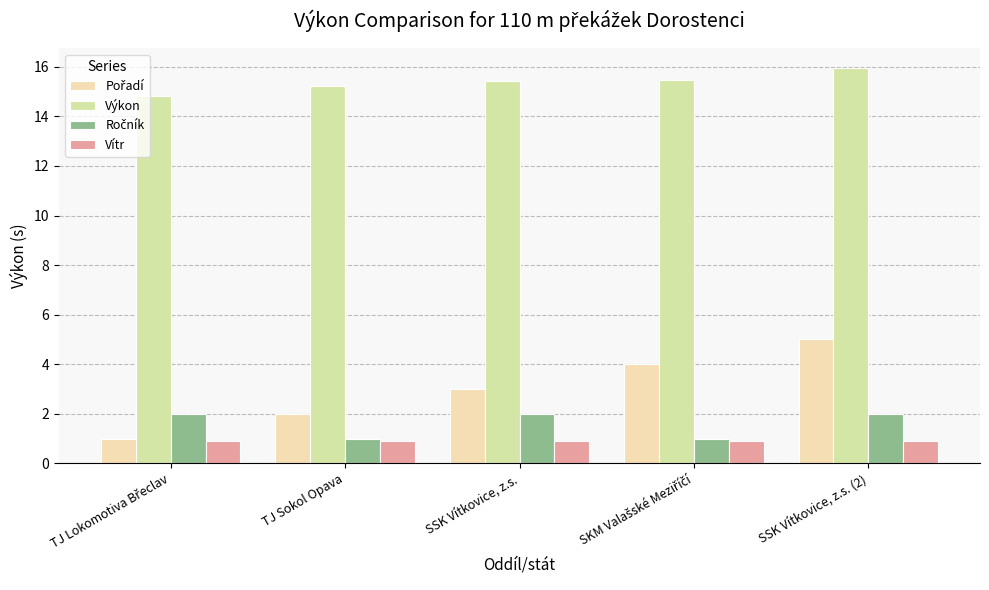

How many groups of bars are there?

5